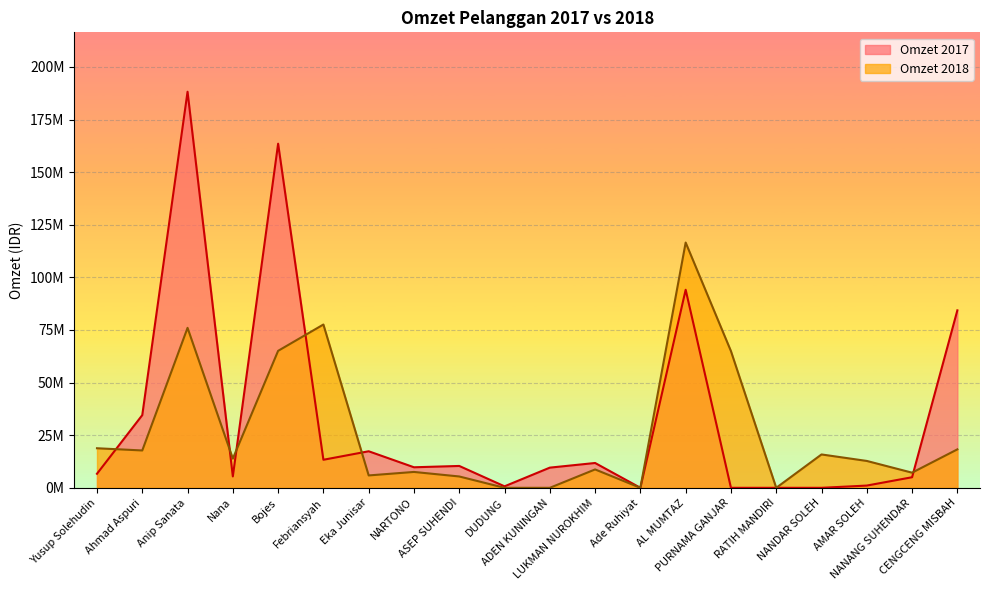

The value of Omzet 2018 at Ade Ruhiyat is 73927429. True or false?

False